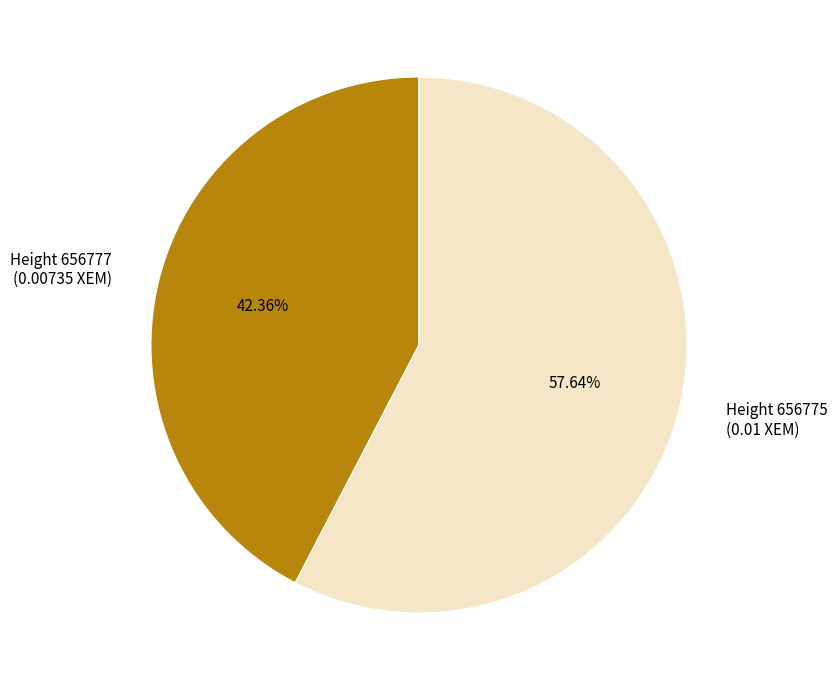

Do Height 656777 (0.00735 XEM) and Height 656775 (0.01 XEM) together represent more than half of the pie?

Yes